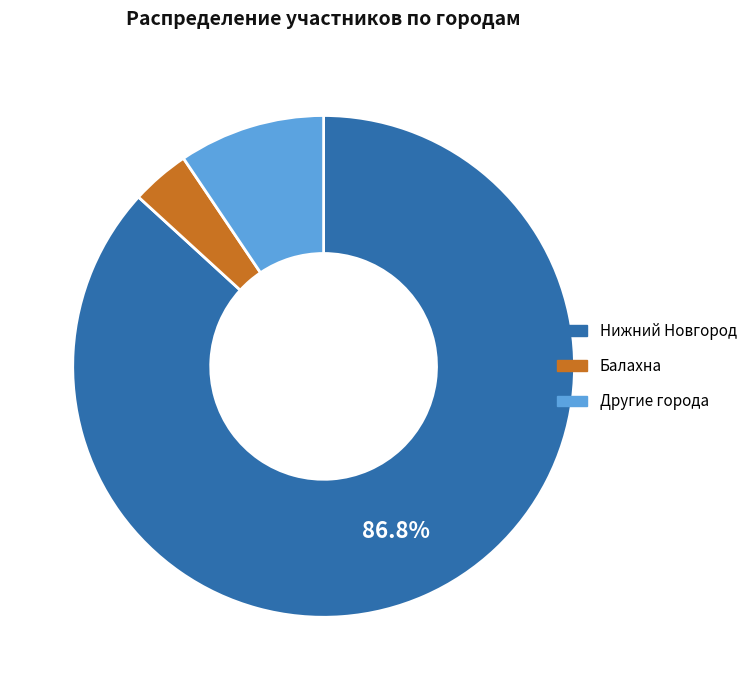

How many slices are in this pie chart?

3